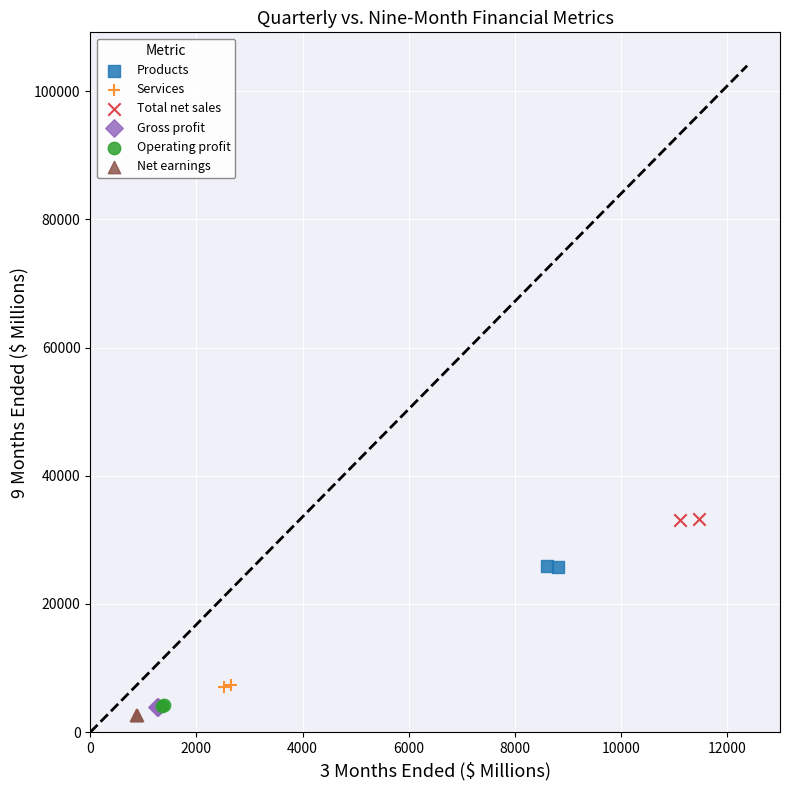

What are all the series names shown in the legend?

Products, Services, Total net sales, Gross profit, Operating profit, Net earnings